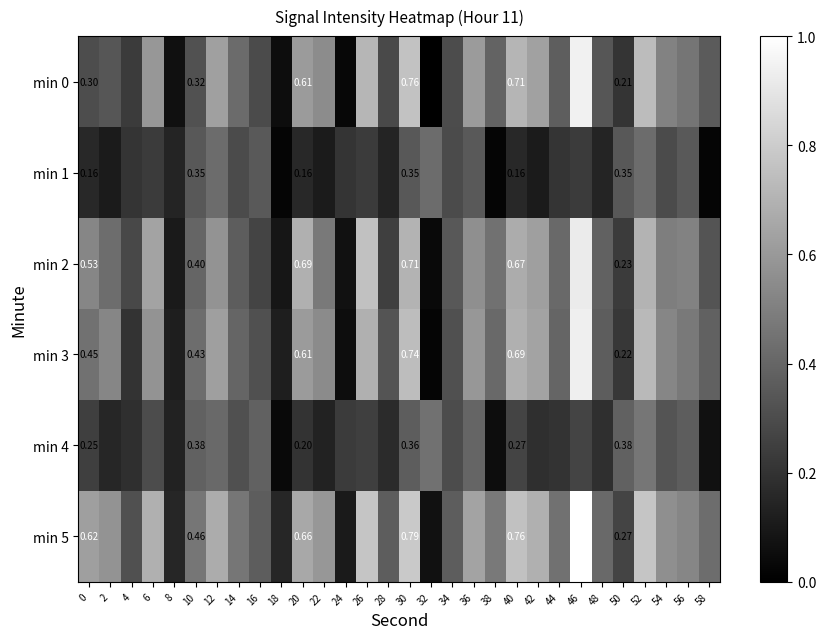

Which category has the lowest value in the min 5 series?

32